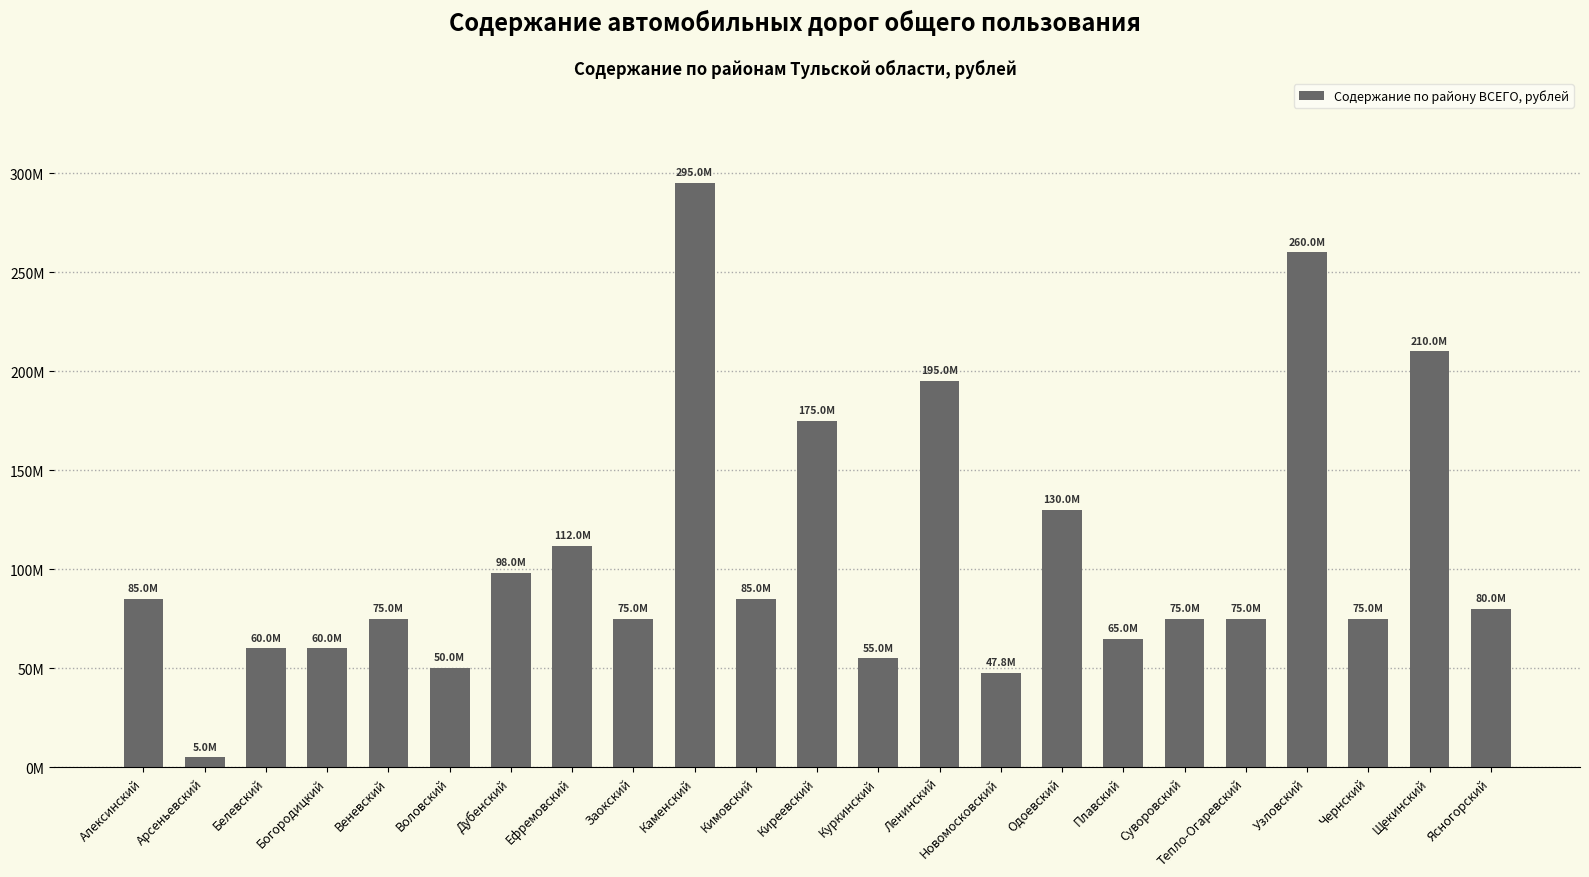

Rank the categories by value from highest to lowest.

Каменский, Узловский, Щекинский, Ленинский, Киреевский, Одоевский, Ефремовский, Дубенский, Алексинский, Кимовский, Ясногорский, Веневский, Заокский, Суворовский, Тепло-Огаревский, Чернский, Плавский, Белевский, Богородицкий, Куркинский, Воловский, Новомосковский, Арсеньевский